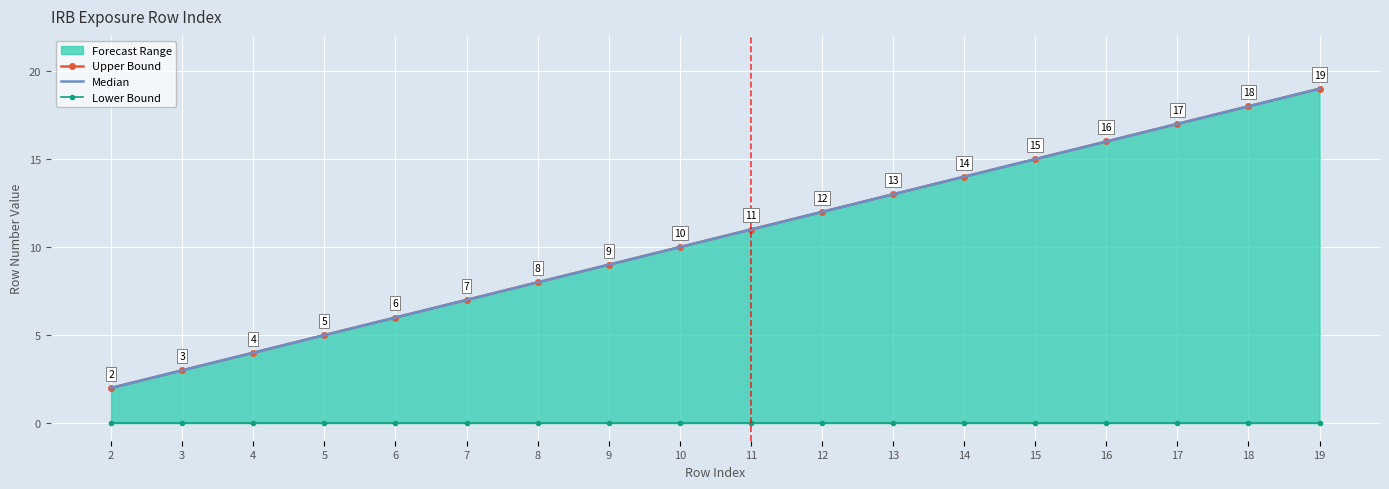

Which category has the highest value in the Median series?

19